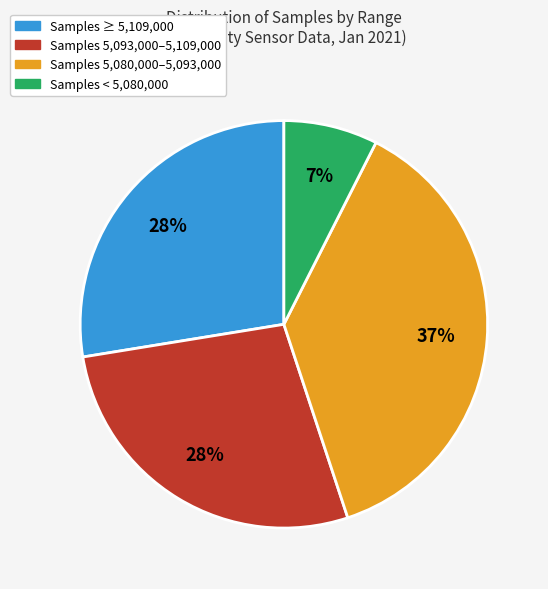

Is there any slice that represents more than half of the pie?

No